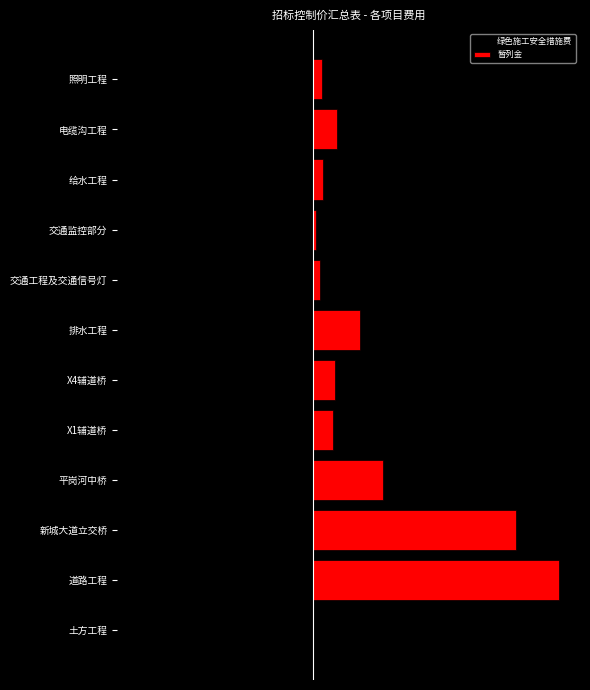

How many series are shown in this chart?

2